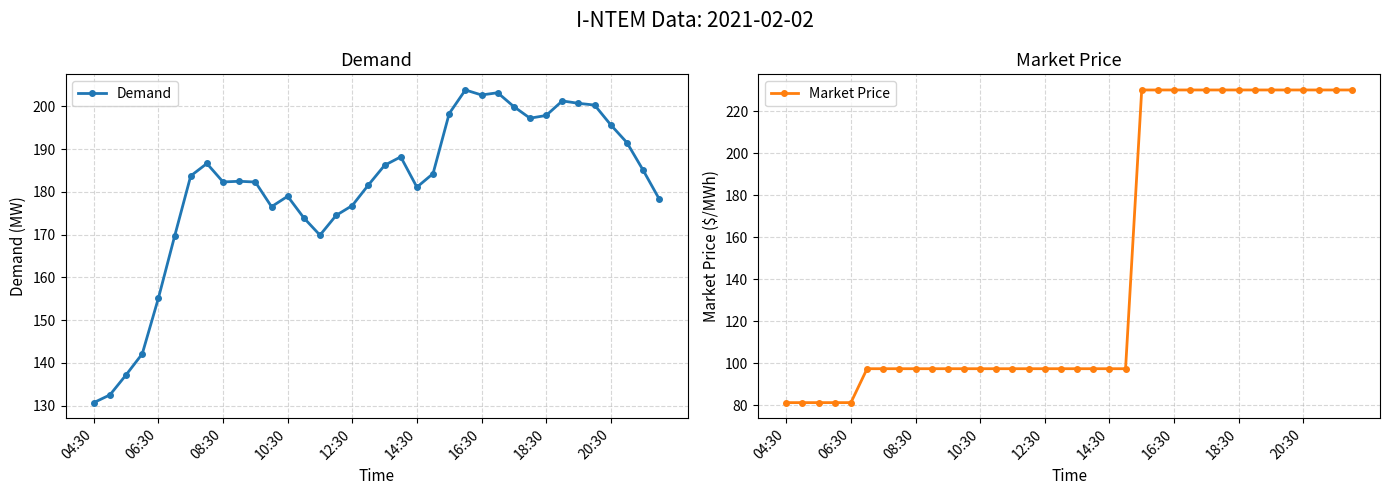

What is the sum of all Demand values?

6512.2